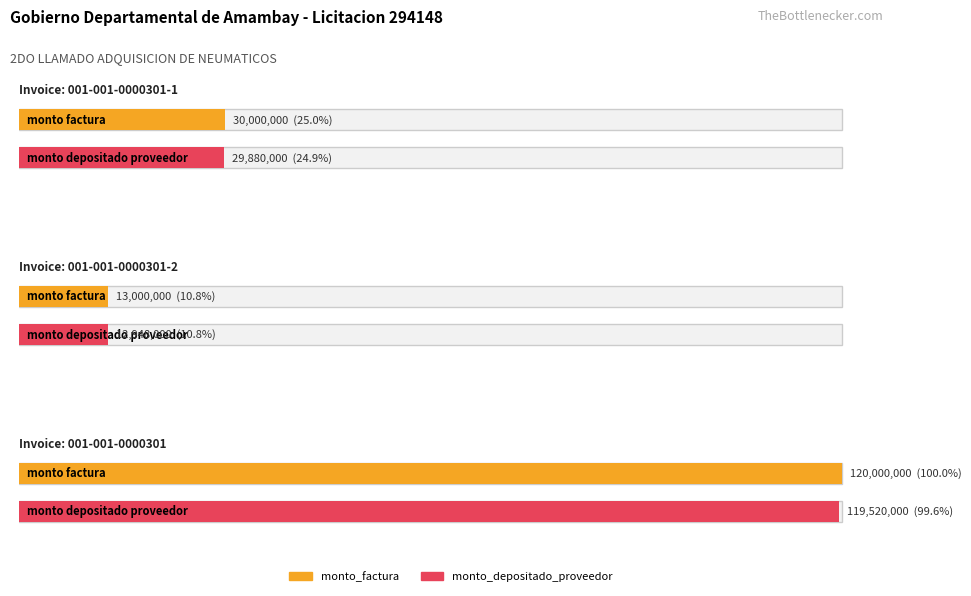

Reading left to right, list all the values displayed in this chart.

monto_factura: 30000000	13000000	120000000
monto_depositado_proveedor: 29880000	12948000	119520000